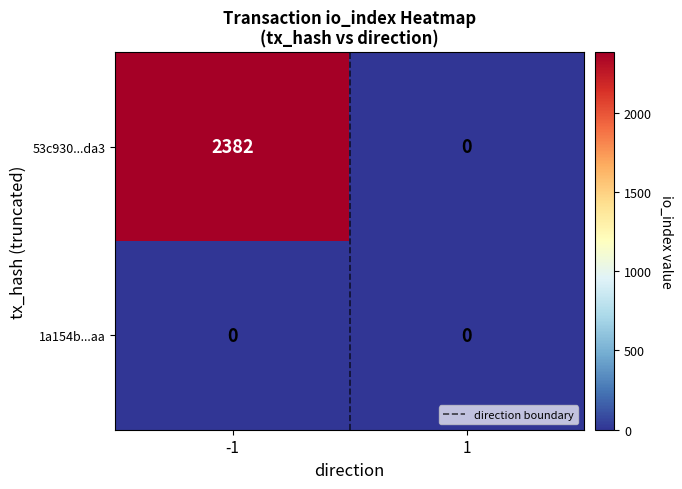

Reading left to right, extract all data points from this chart.

53c930...da3: -1=2382	1=0
1a154b...aa: -1=0	1=0